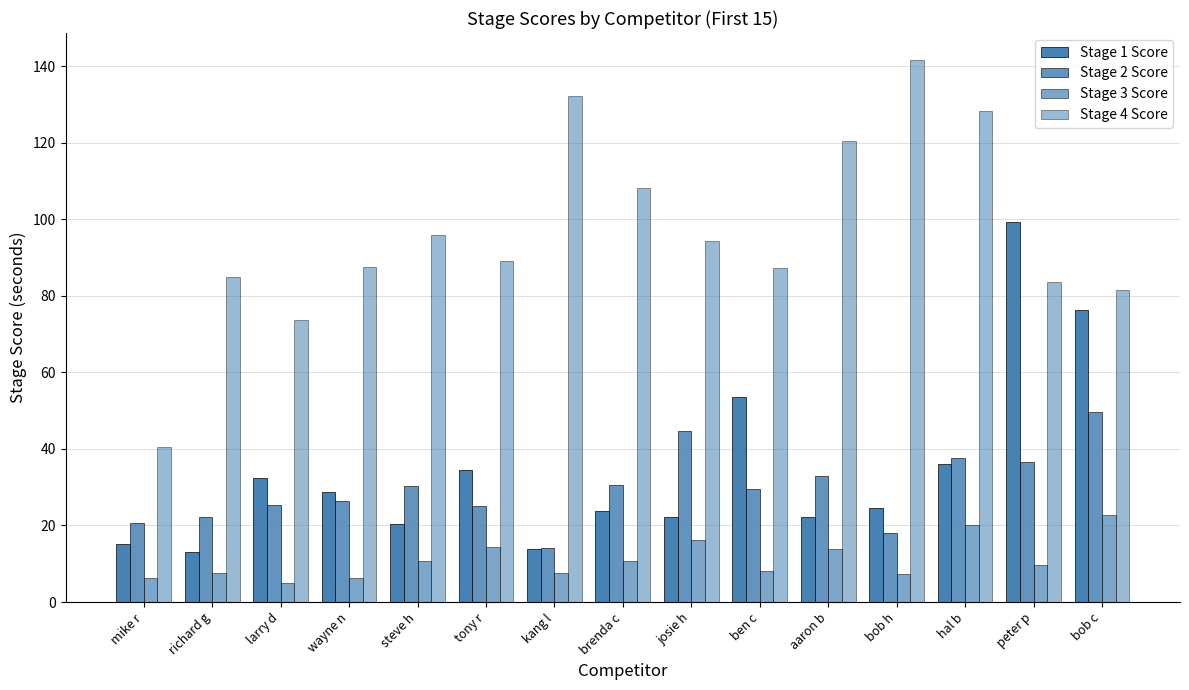

Are the bars horizontal?

No